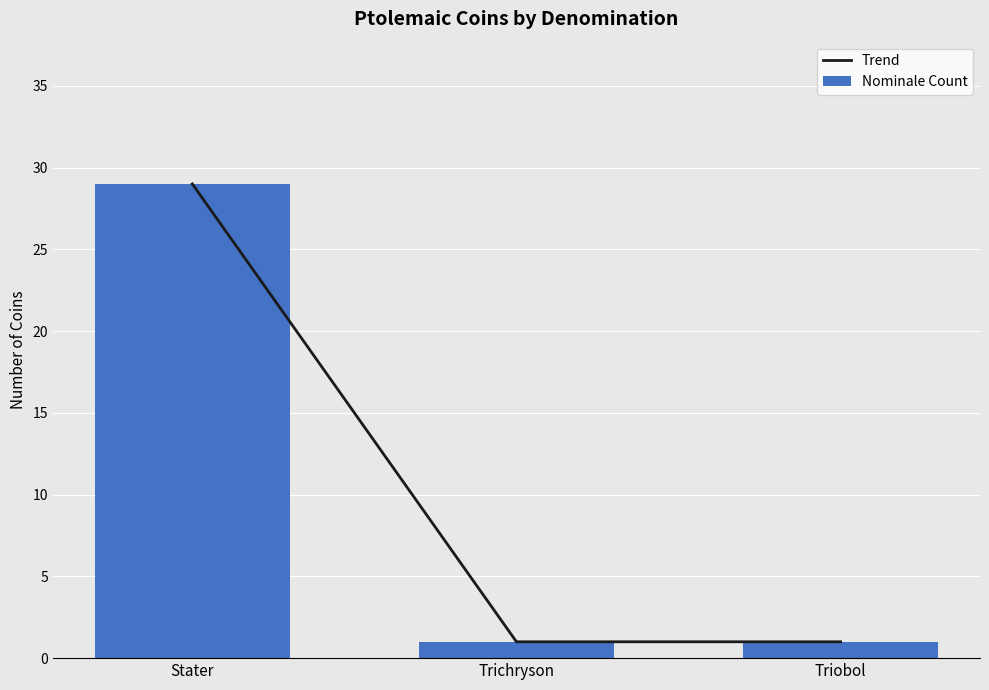

Is it true that Nominale Count equals 0 at Trichryson?

False